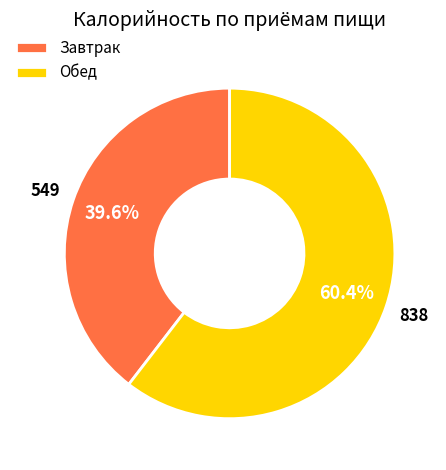

Which slice is the smallest?

Завтрак